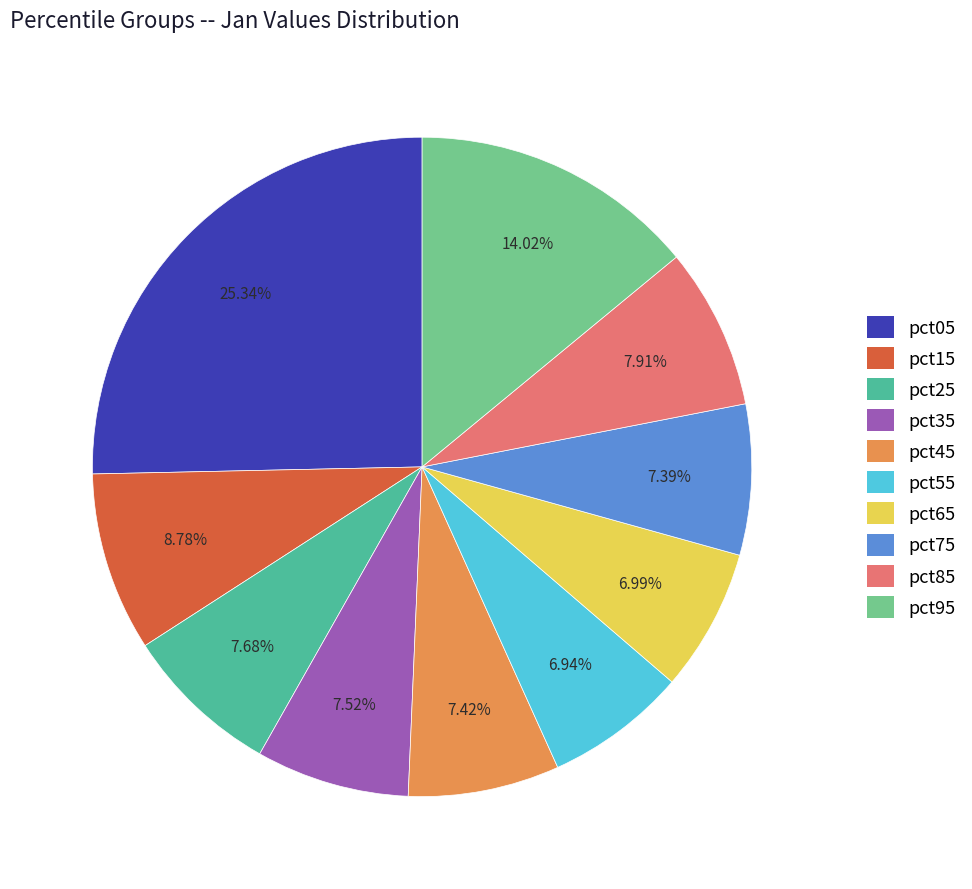

Which has a higher value, pct15 or pct45?

pct15